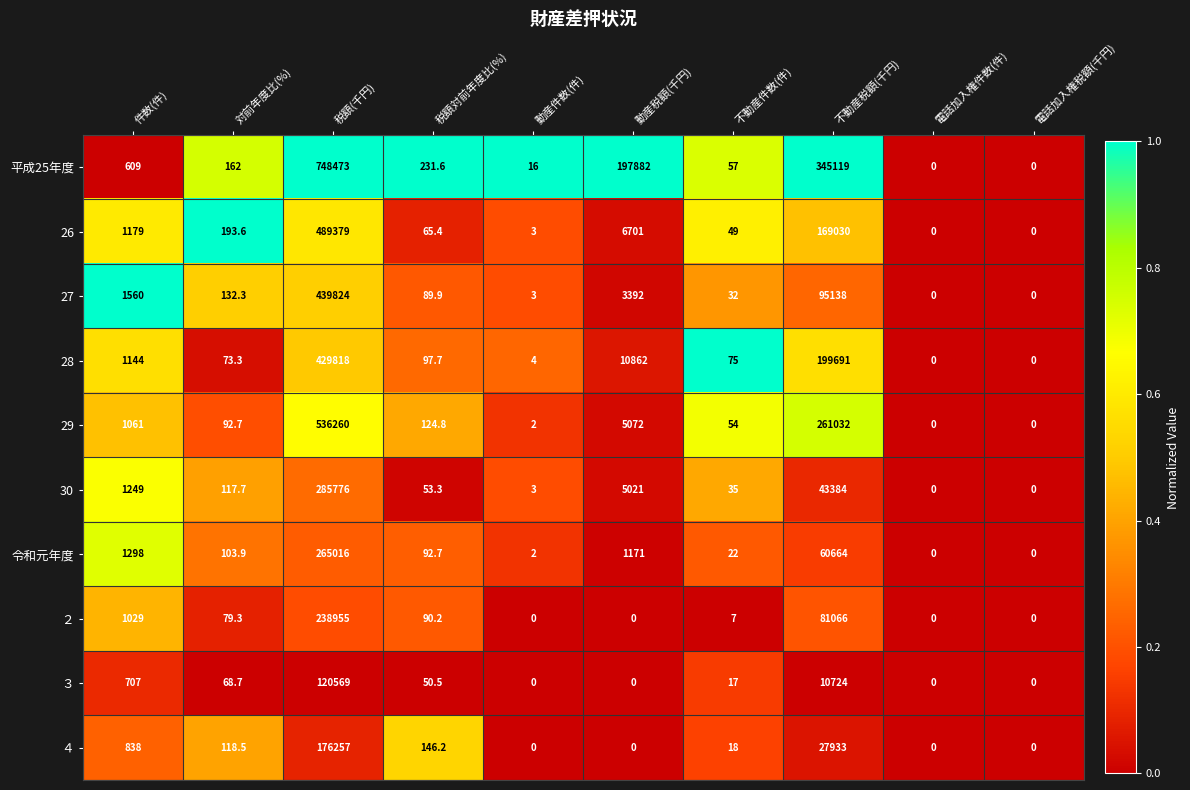

What is the sum of the 28 values at 動産件数(件) and 不動産件数(件)?

79.0